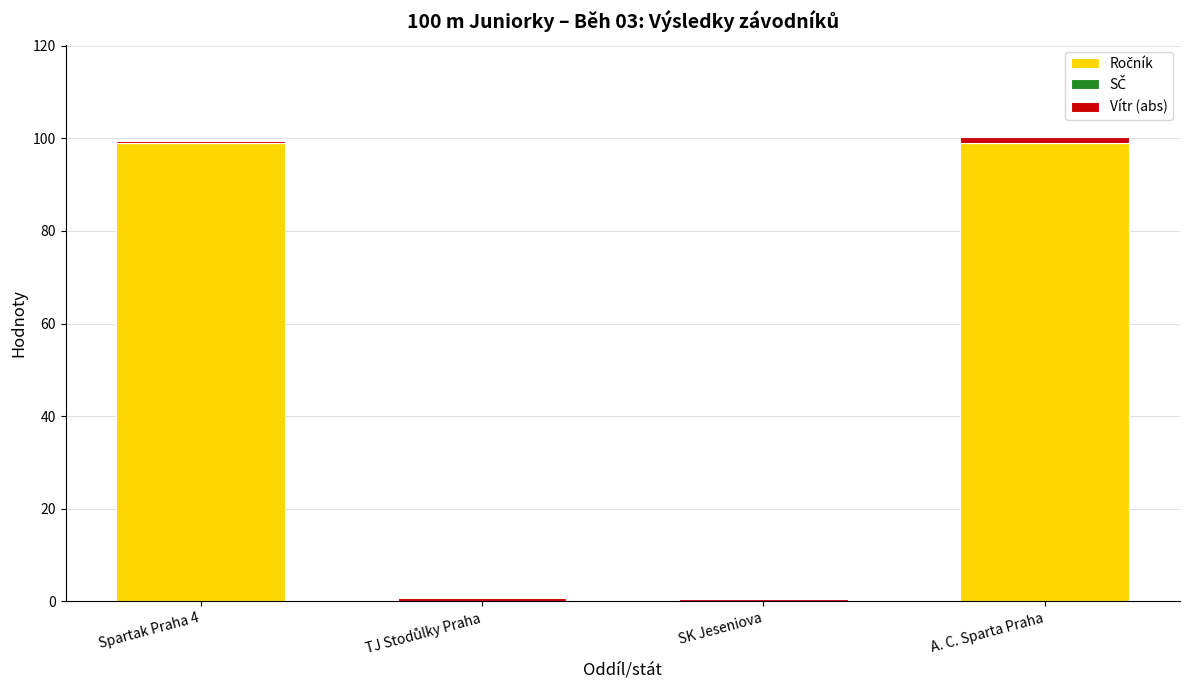

Are the bars horizontal?

No